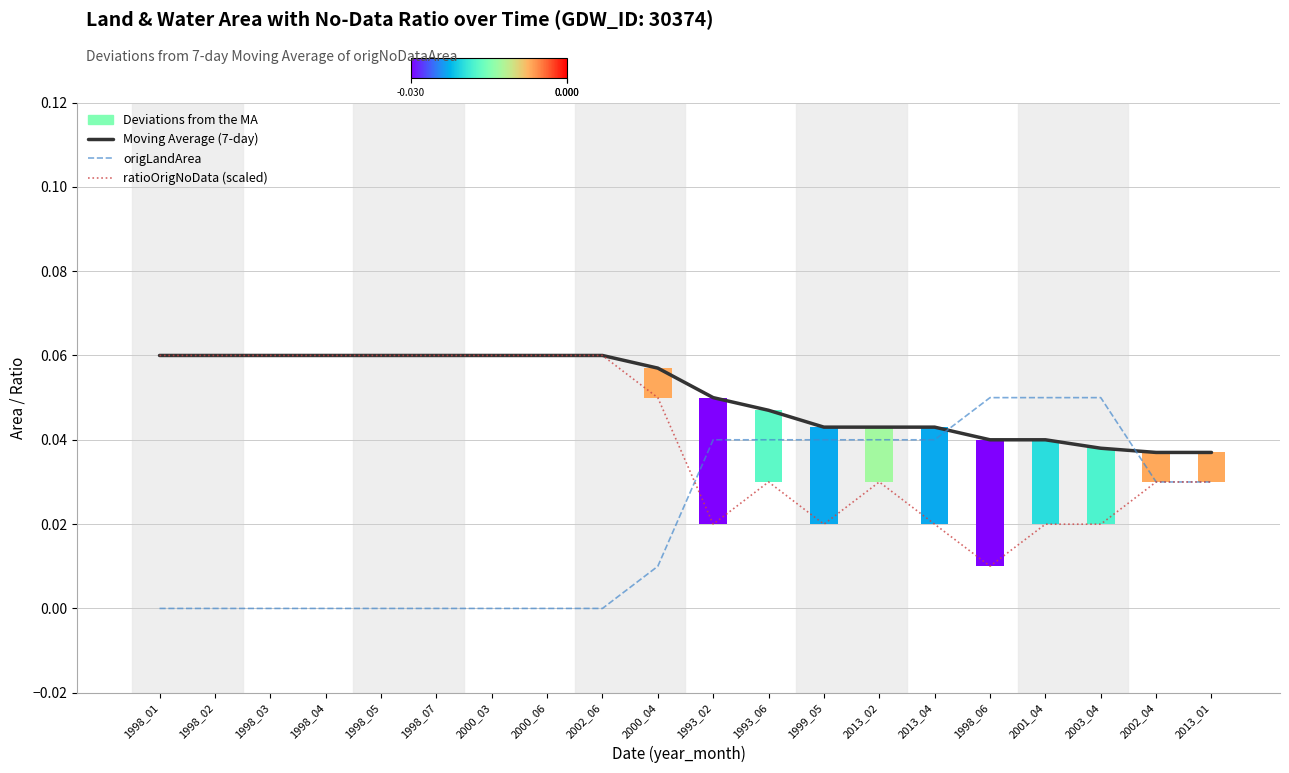

Which series has the widest spread of values?

origLandArea